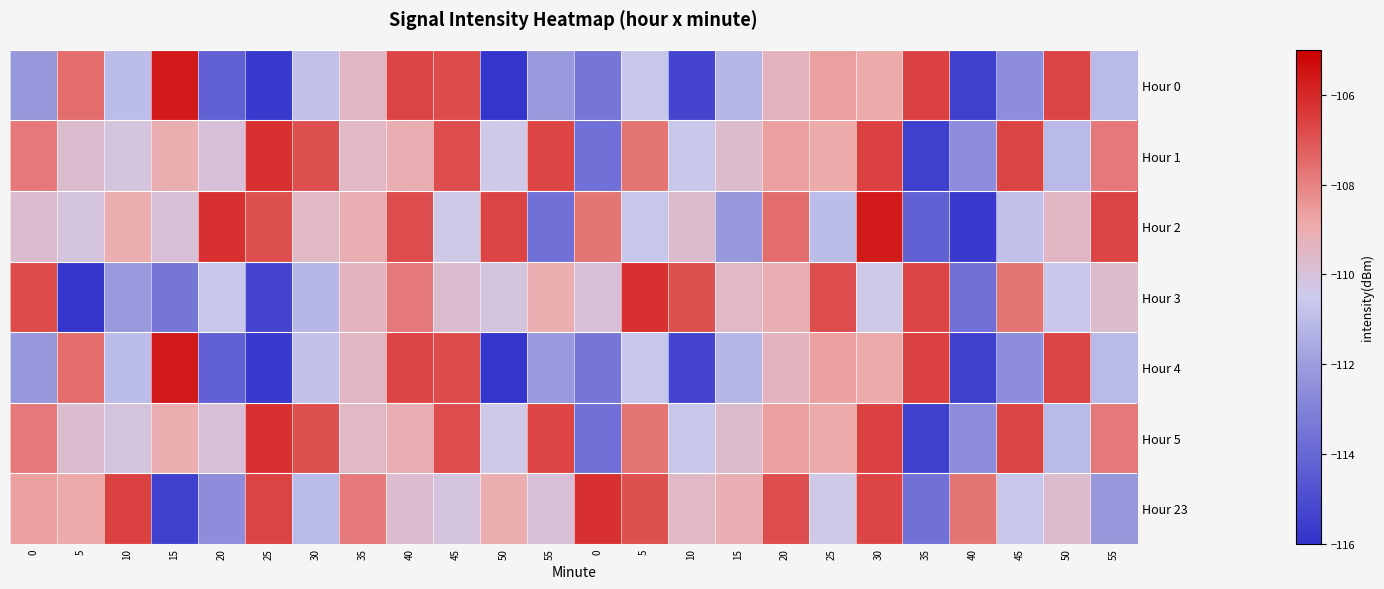

Reading right to left, transcribe all the data shown in this chart.

Hour 0: 55=-111.1	50=-106.7	45=-112.6	40=-115.5	35=-106.6	30=-108.9	25=-108.7	20=-109.4	15=-111.2	10=-115.3	5=-110.6	0=-113.4	55=-112.1	50=-115.9	45=-106.8	40=-106.7	35=-109.5	30=-110.9	25=-115.7	20=-114.2	15=-105.7	10=-111.0	5=-107.6	0=-112.2
Hour 1: 55=-107.8	50=-111.1	45=-106.7	40=-112.6	35=-115.5	30=-106.6	25=-108.9	20=-108.7	15=-109.7	10=-110.7	5=-107.7	0=-113.7	55=-106.7	50=-110.3	45=-106.9	40=-109.1	35=-109.5	30=-106.9	25=-106.2	20=-110.0	15=-109.0	10=-110.1	5=-109.7	0=-107.8
Hour 2: 55=-106.7	50=-109.5	45=-110.9	40=-115.7	35=-114.2	30=-105.7	25=-111.0	20=-107.6	15=-112.2	10=-109.7	5=-110.7	0=-107.7	55=-113.7	50=-106.7	45=-110.3	40=-106.9	35=-109.1	30=-109.5	25=-106.9	20=-106.2	15=-110.0	10=-109.0	5=-110.1	0=-109.7
Hour 3: 55=-109.7	50=-110.7	45=-107.7	40=-113.7	35=-106.7	30=-110.3	25=-106.9	20=-109.1	15=-109.5	10=-106.9	5=-106.2	0=-110.0	55=-109.0	50=-110.1	45=-109.7	40=-107.8	35=-109.4	30=-111.2	25=-115.3	20=-110.6	15=-113.4	10=-112.1	5=-115.9	0=-106.8
Hour 4: 55=-111.1	50=-106.7	45=-112.6	40=-115.5	35=-106.6	30=-108.9	25=-108.7	20=-109.4	15=-111.2	10=-115.3	5=-110.6	0=-113.4	55=-112.1	50=-115.9	45=-106.8	40=-106.7	35=-109.5	30=-110.9	25=-115.7	20=-114.2	15=-105.7	10=-111.0	5=-107.6	0=-112.2
Hour 5: 55=-107.8	50=-111.1	45=-106.7	40=-112.6	35=-115.5	30=-106.6	25=-108.9	20=-108.7	15=-109.7	10=-110.7	5=-107.7	0=-113.7	55=-106.7	50=-110.3	45=-106.9	40=-109.1	35=-109.5	30=-106.9	25=-106.2	20=-110.0	15=-109.0	10=-110.1	5=-109.7	0=-107.8
Hour 23: 55=-112.2	50=-109.7	45=-110.7	40=-107.7	35=-113.7	30=-106.7	25=-110.3	20=-106.9	15=-109.1	10=-109.5	5=-106.9	0=-106.2	55=-110.0	50=-109.0	45=-110.1	40=-109.7	35=-107.8	30=-111.1	25=-106.7	20=-112.6	15=-115.5	10=-106.6	5=-108.9	0=-108.7